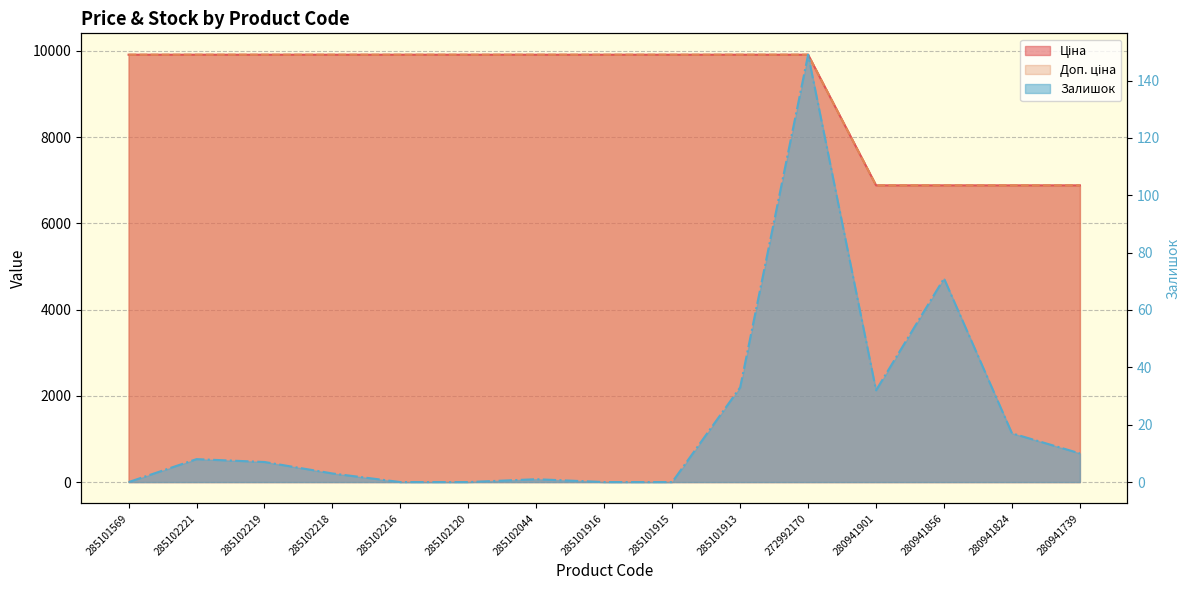

What is the value of the Ціна point at the 5th from the left?

9908.5